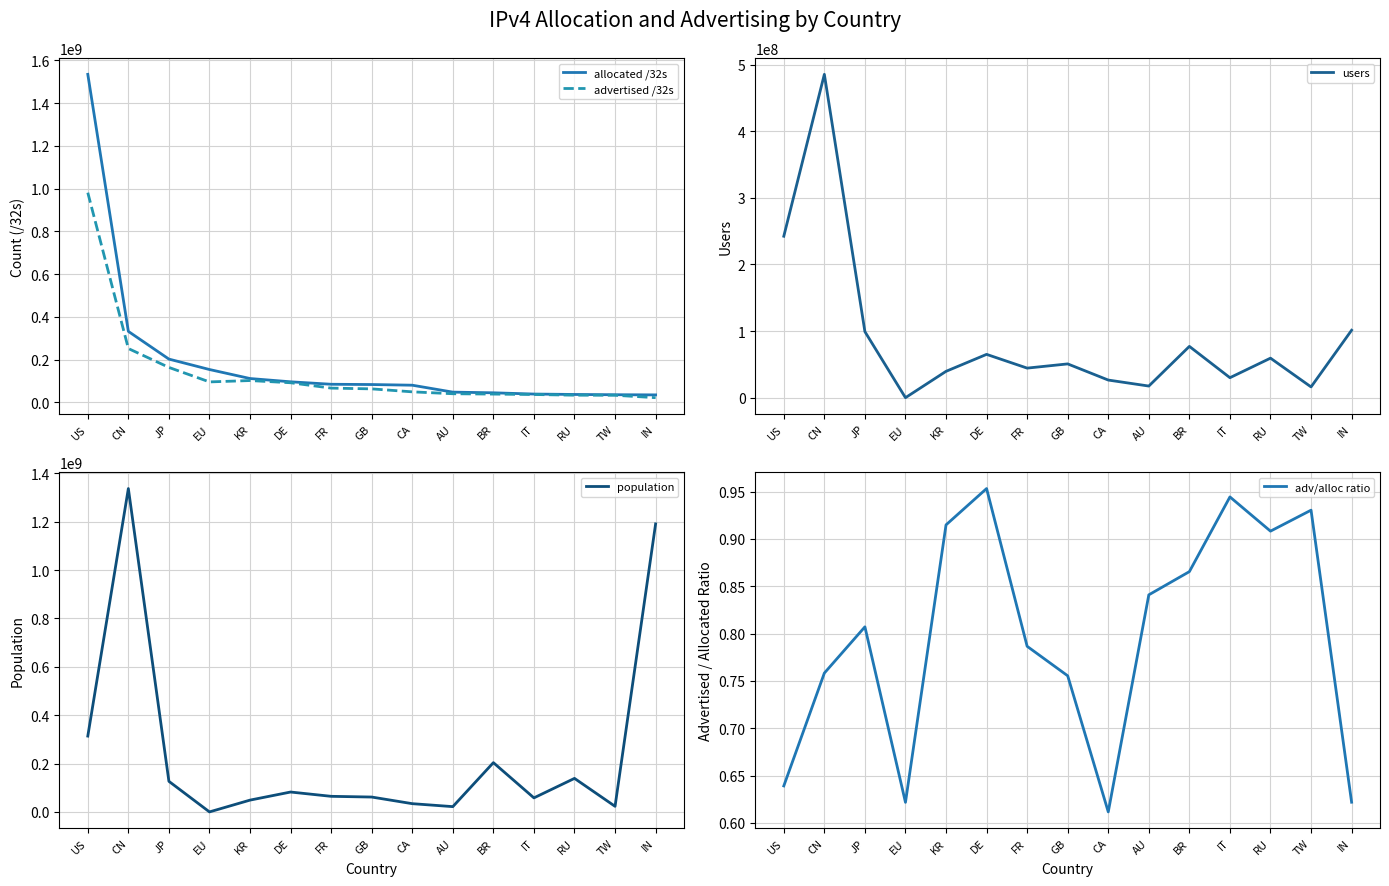

What position from the left is BR?

11